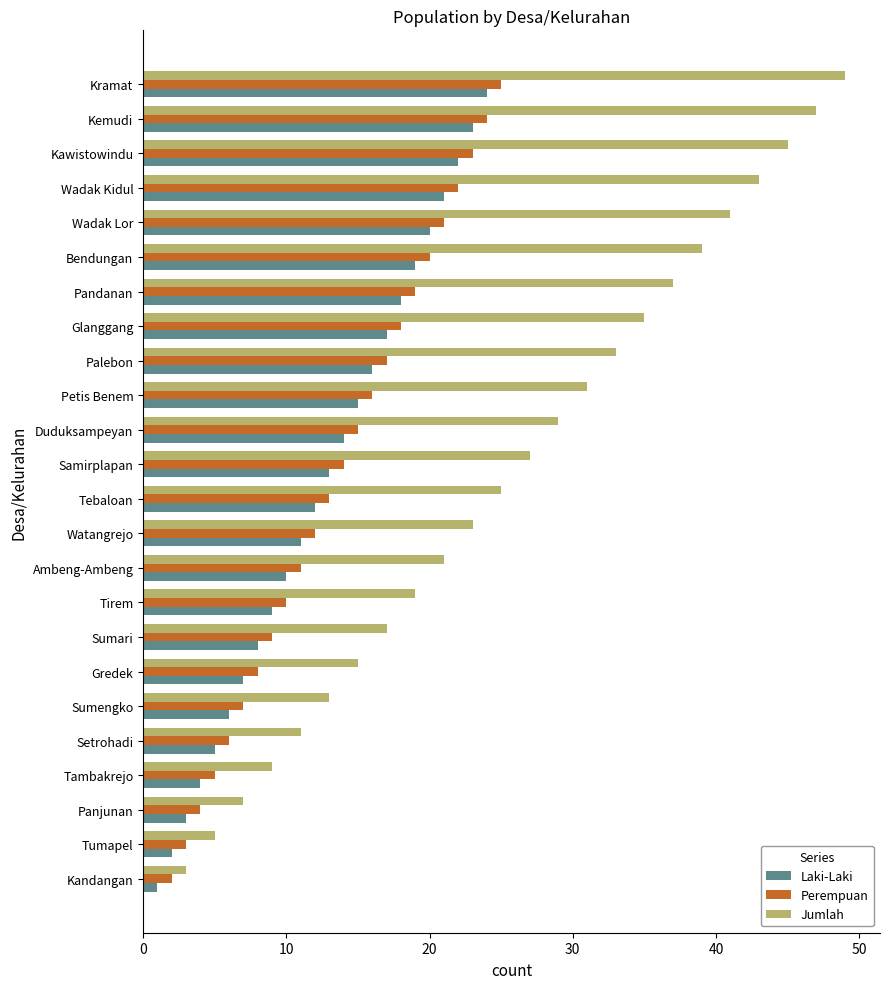

At which label is Laki-Laki closest to 12?

Tebaloan